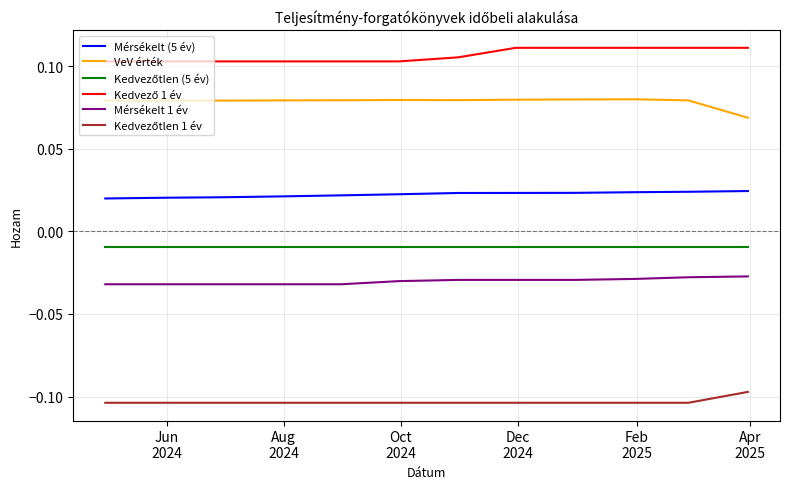

True or false: Mérsékelt (5 év) and Mérsékelt 1 év cross at least once.

False